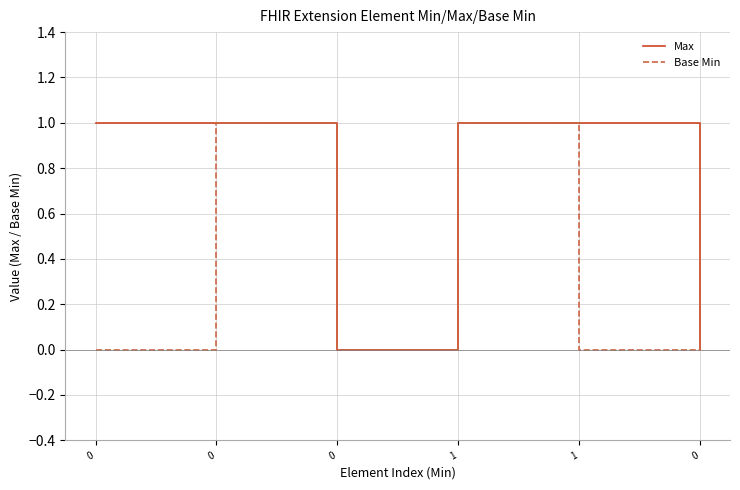

How many times do Max and Base Min cross each other?

1